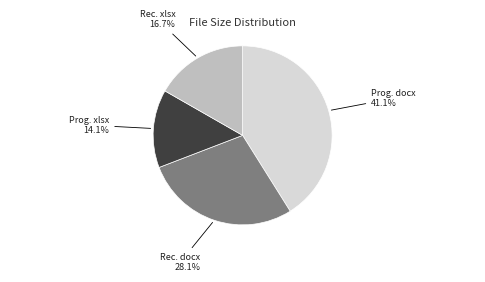

How many segments does this pie chart have?

4